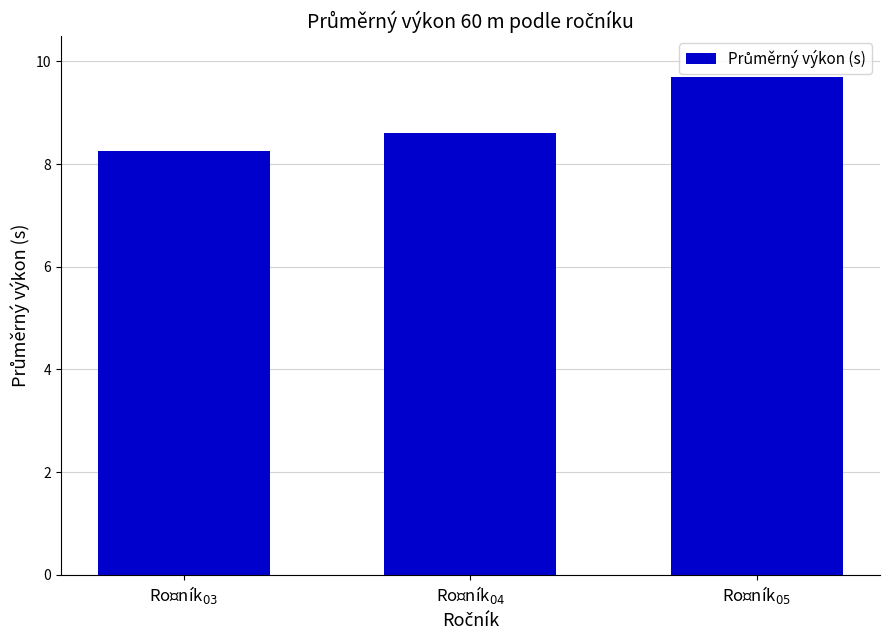

What is the value of the 2nd bar from the left?

8.6